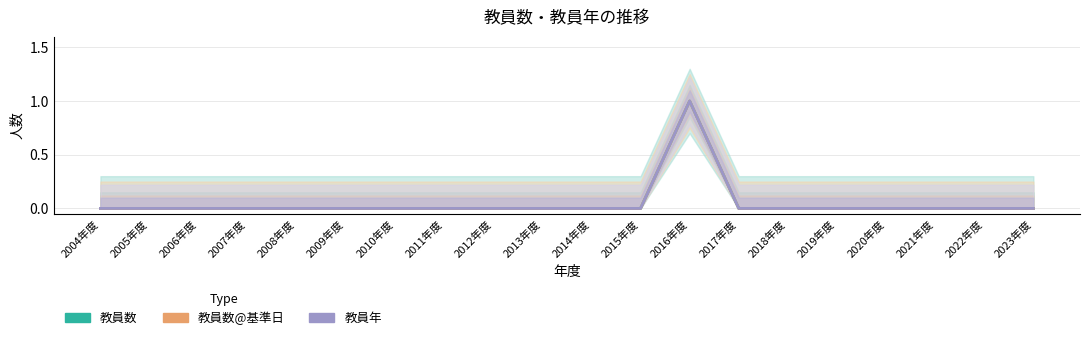

The 教員数@基準日 series shows 0 at 2006年度. True or false?

False